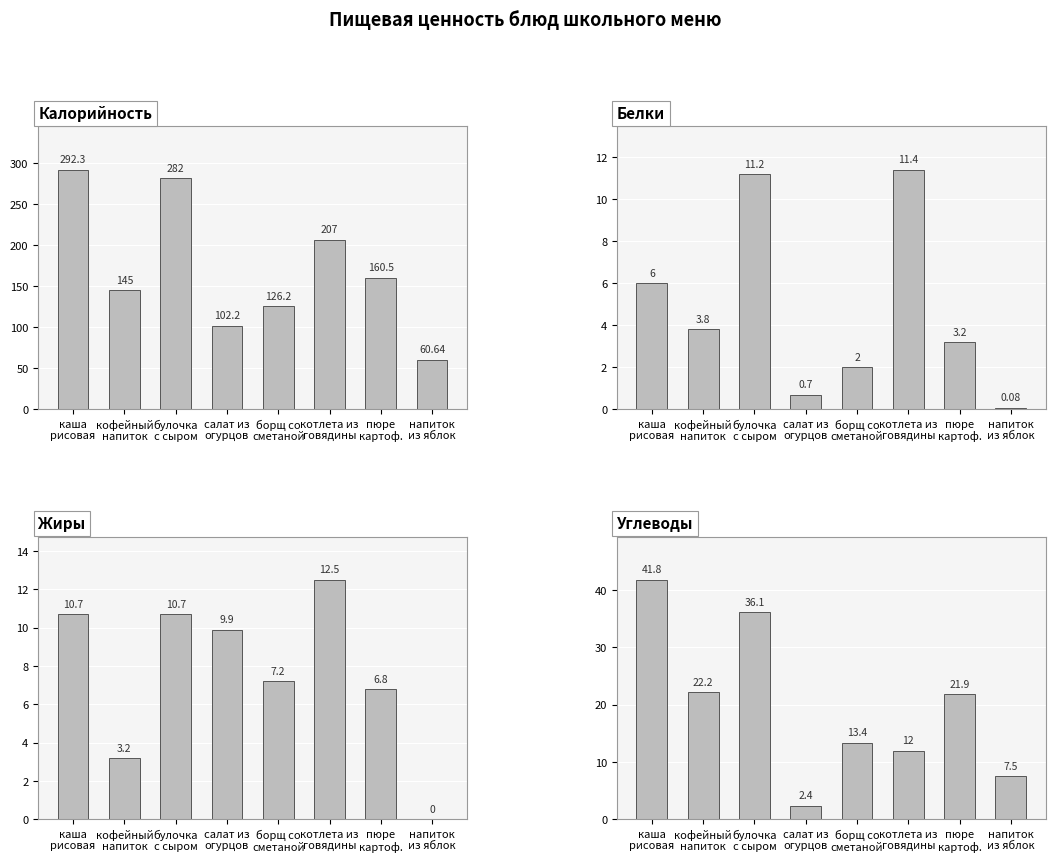

Is the value of Калорийность at борщ со
сметаной greater than the value of Жиры at борщ со
сметаной?

Yes